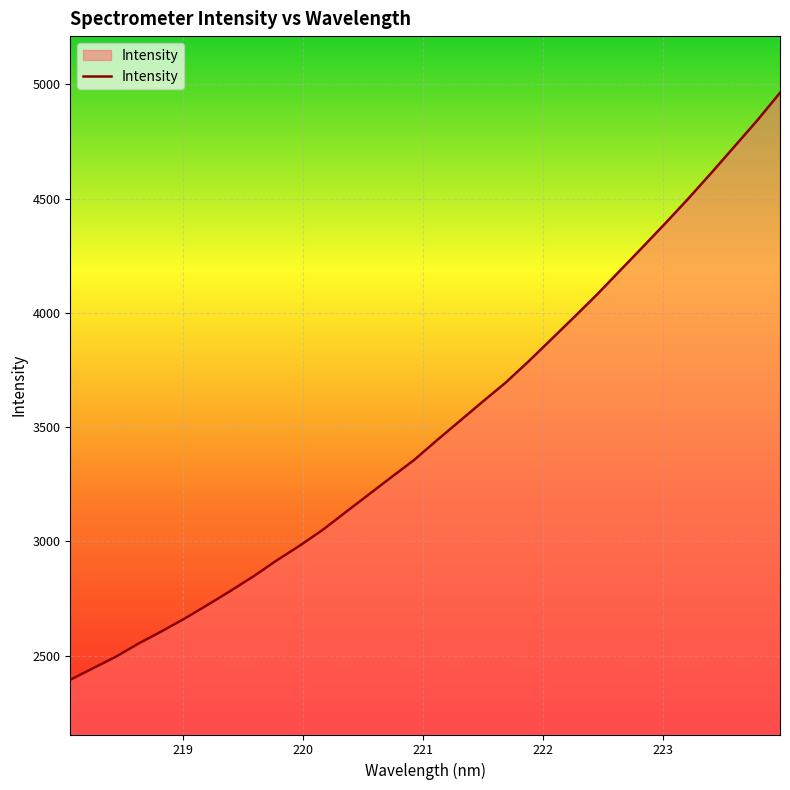

What is the difference between the maximum and minimum values?

2568.6